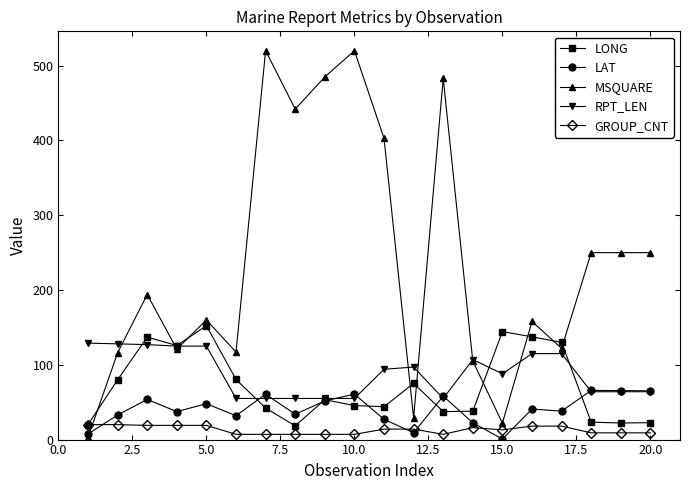

Which series has the largest range (max minus min)?

MSQUARE